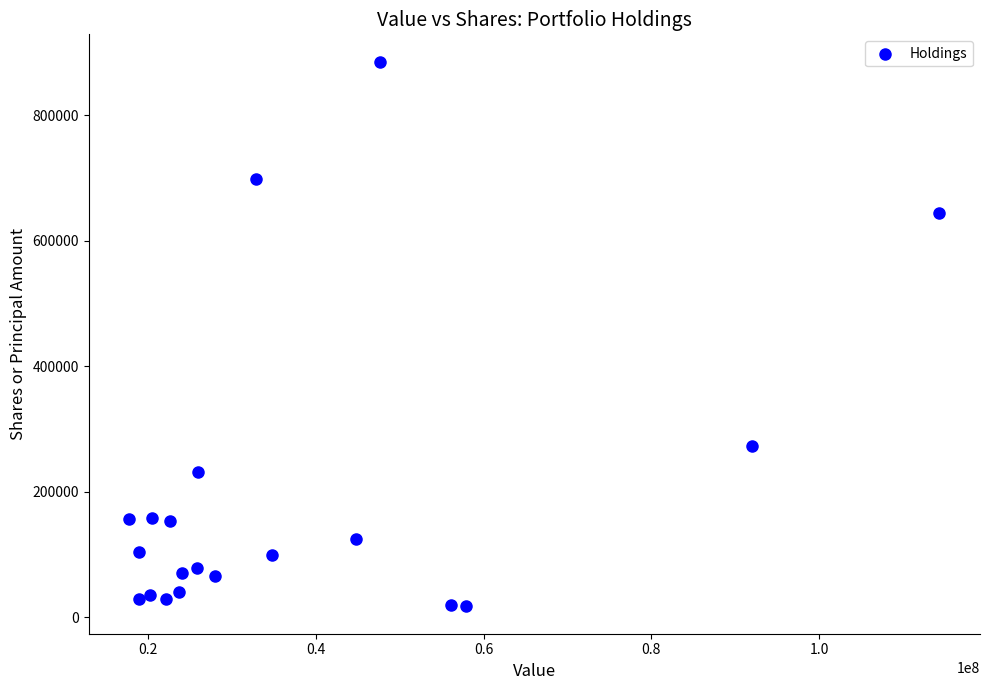

What is the range of Y values (max minus min)?

868128